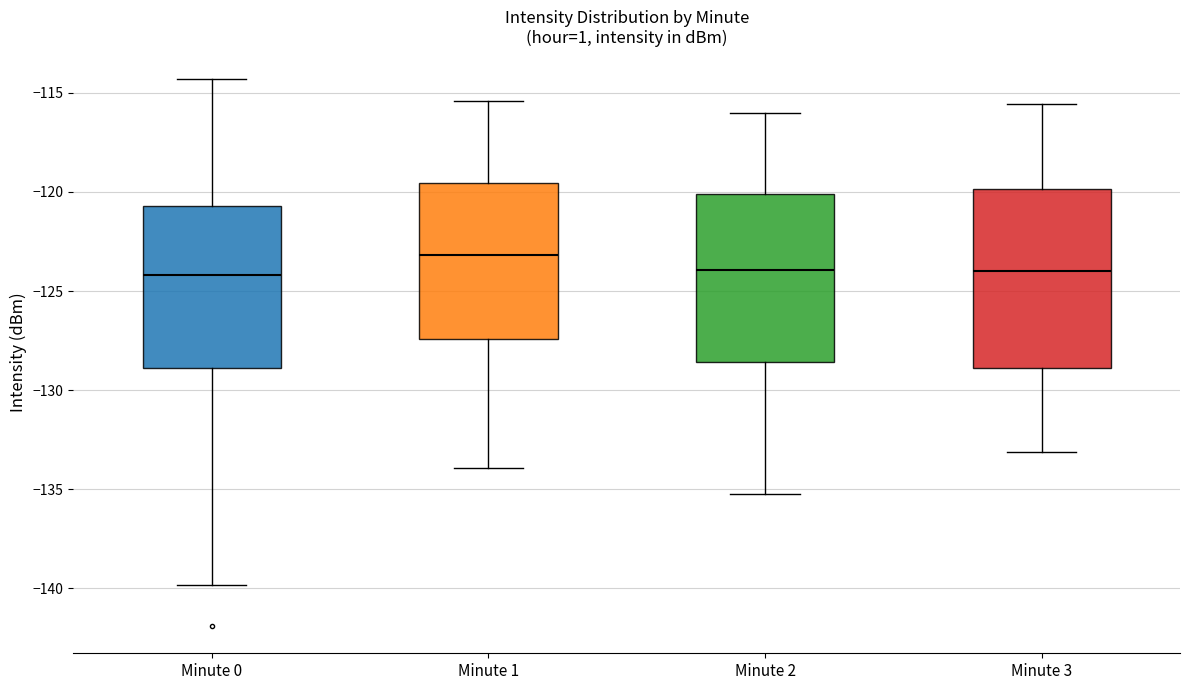

Where does the upper whisker of the box for Minute 2 end on the y-axis? The values are not printed on the chart, so give them approximately, as read against the axis.

-116.0